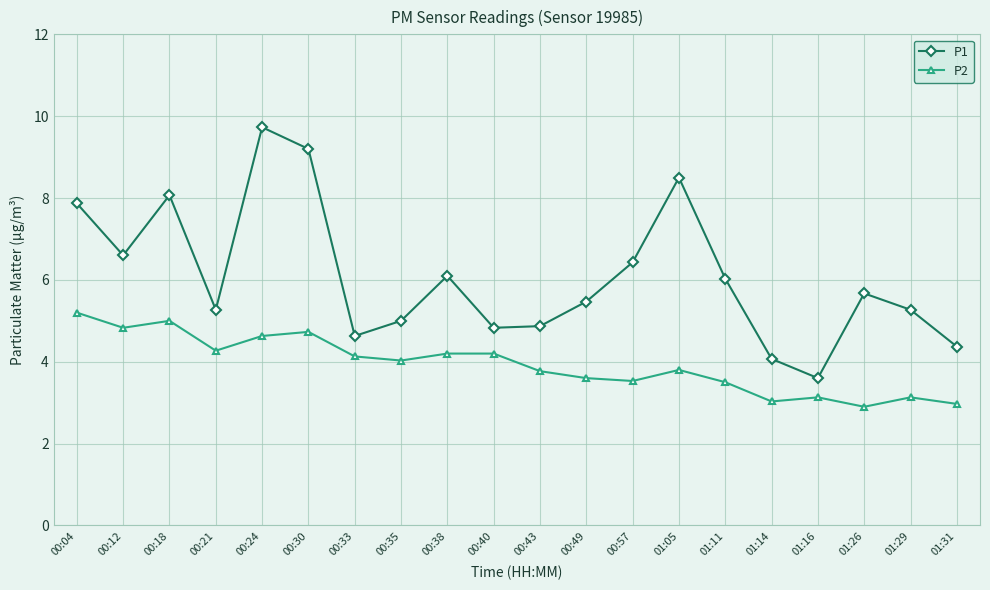

Which series has the largest total across all categories?

P1